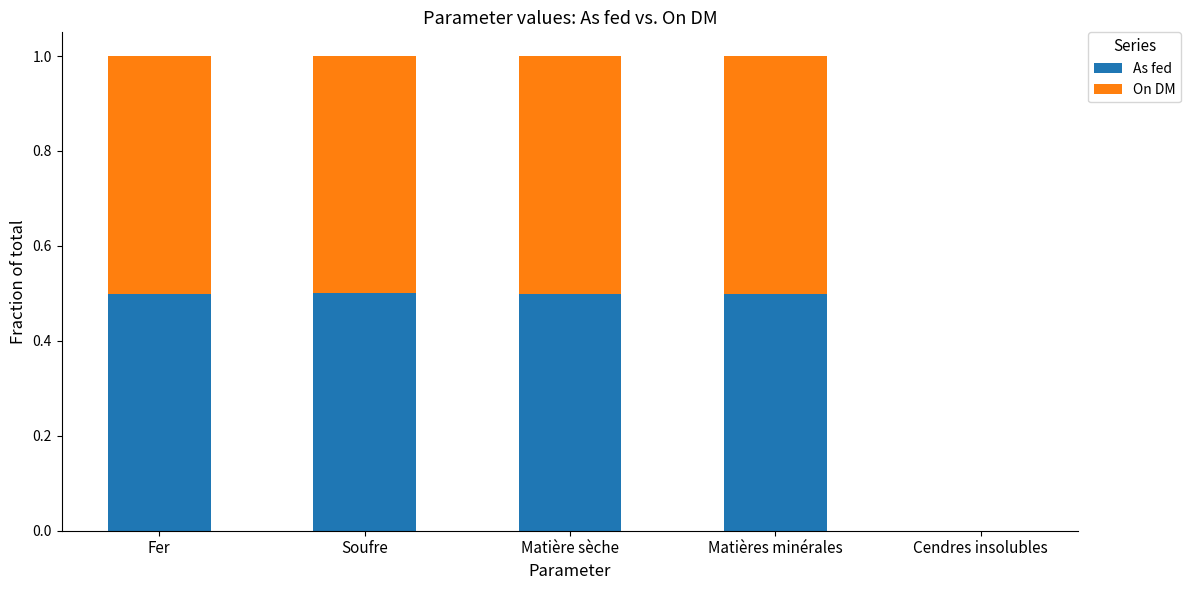

What are all the series names shown in the legend?

As fed, On DM